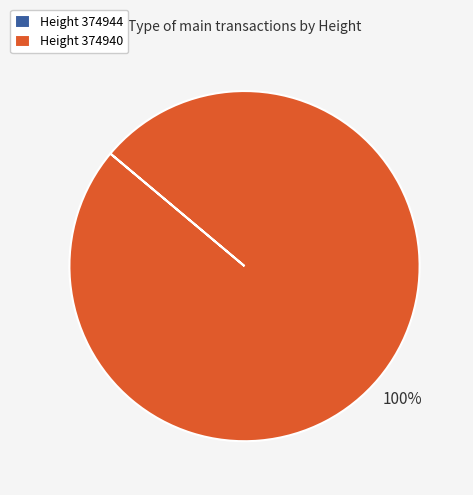

To the nearest percent, what percentage of the pie is Height 374940?

100%